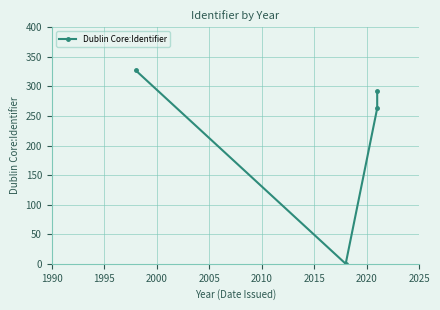

How many values are above zero?

3